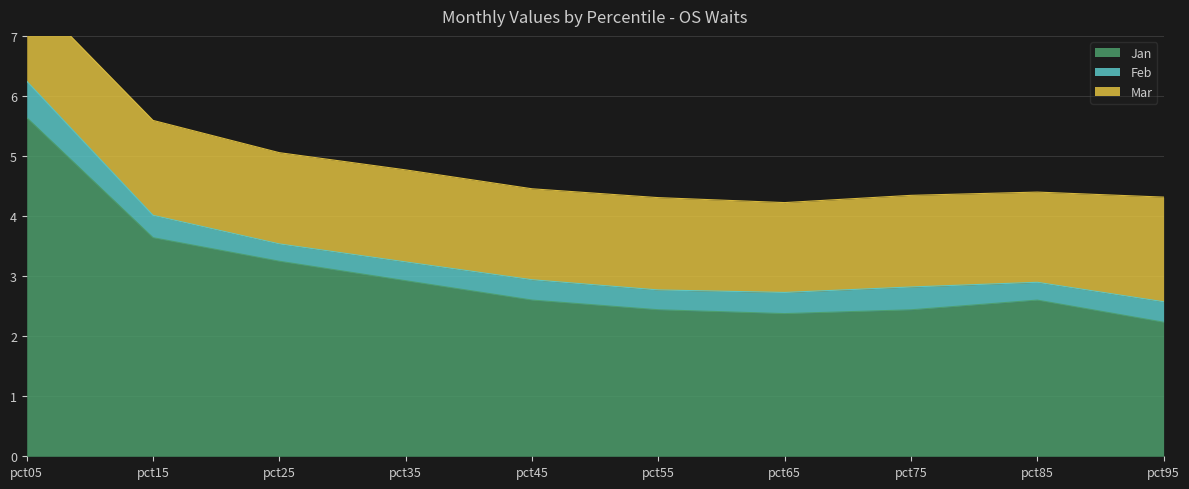

List the series in order of their peak value, lowest first.

Feb, Mar, Jan